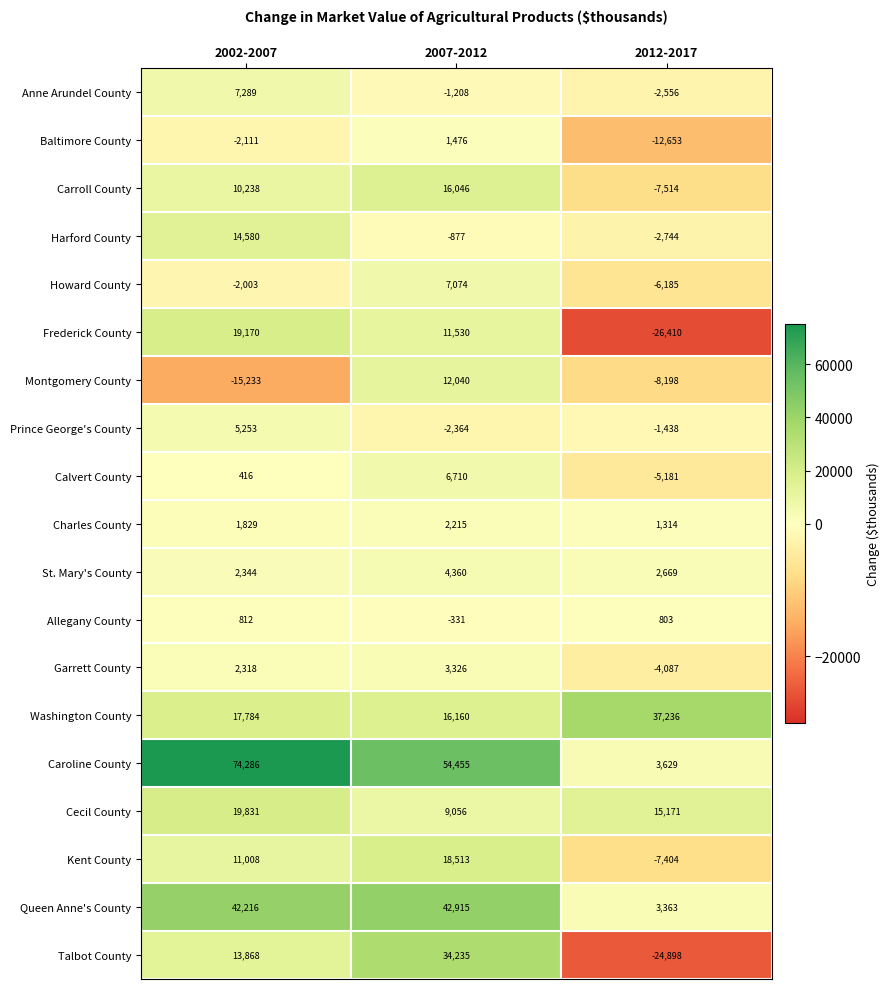

What is the total value across all series at 2002-2007?

223895